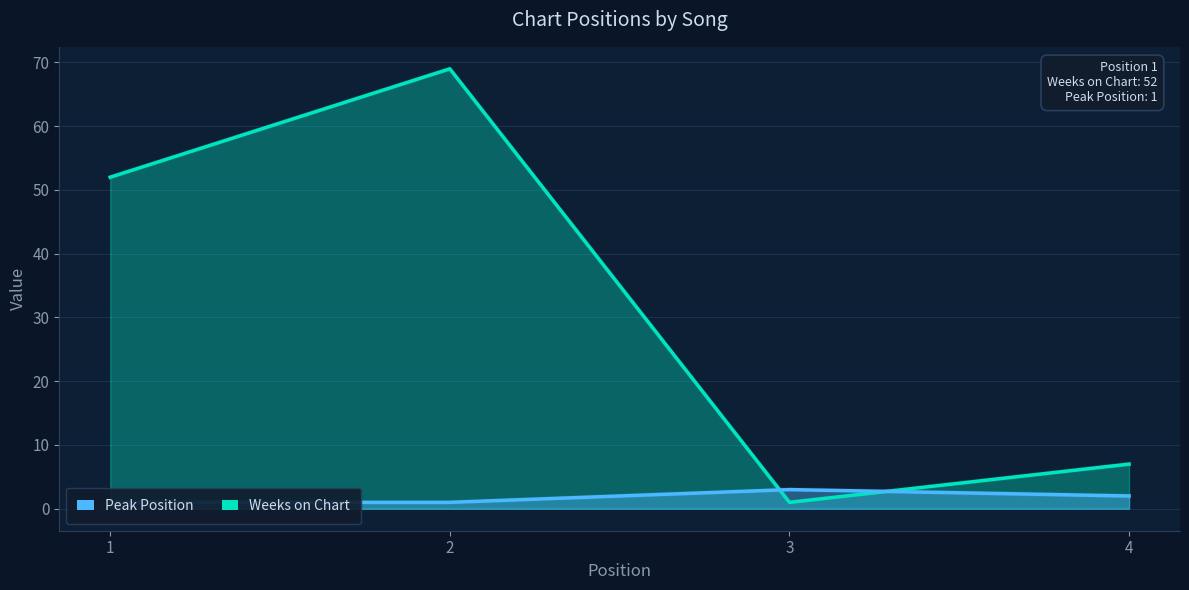

At which category does Peak Position reach its first local peak?

3